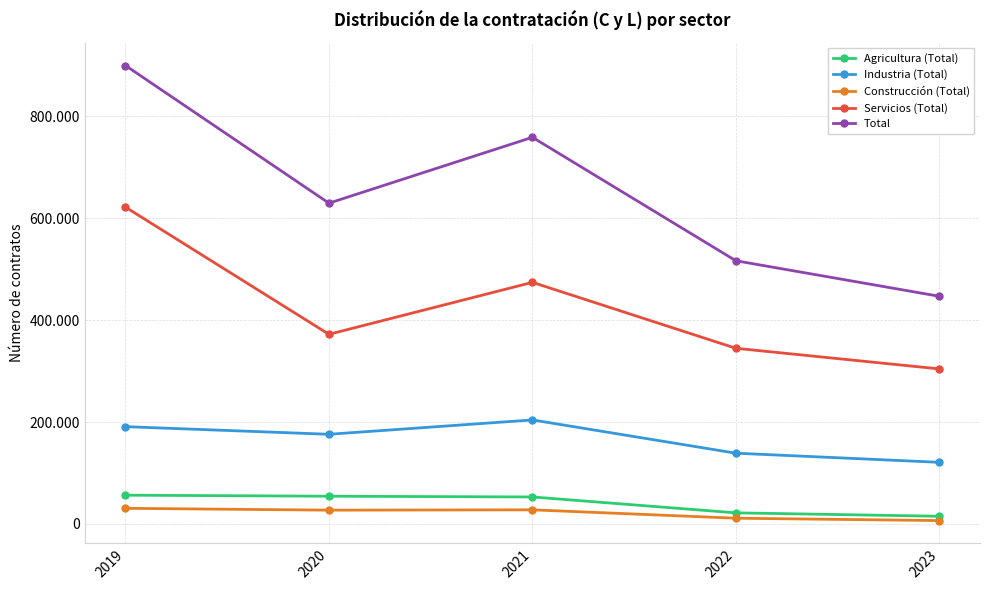

List the labels in order of Total value, smallest first.

2023, 2022, 2020, 2021, 2019